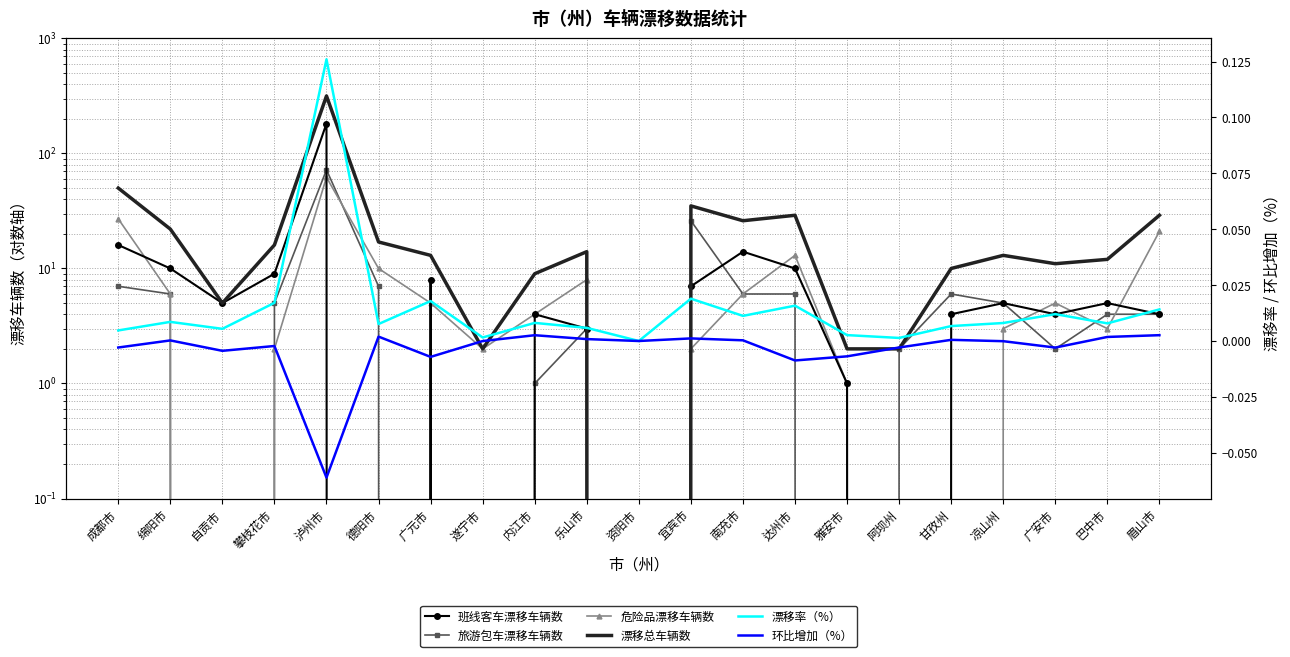

What position from the right is 广元市?

15